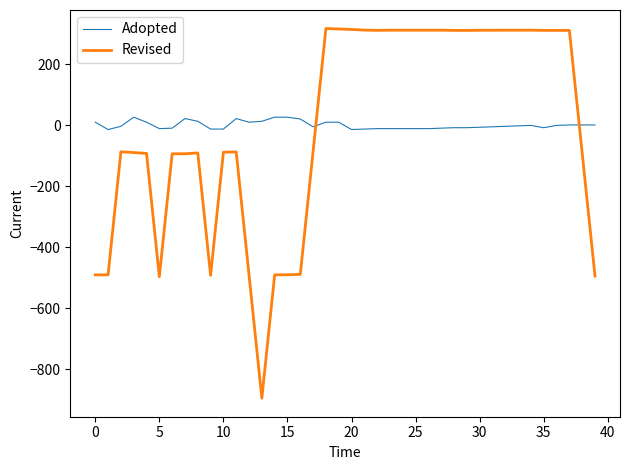

List the series in order of their peak value, lowest first.

Adopted, Revised